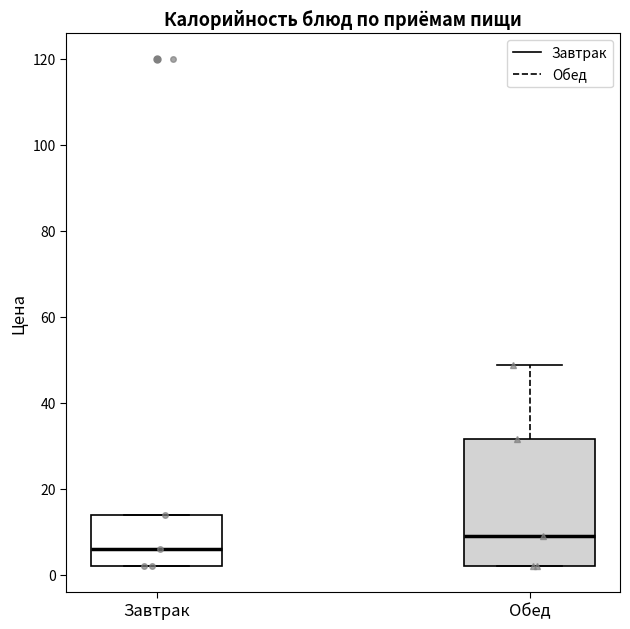

Reading left to right, transcribe this box plot: for each box, give where its median line is, the range the box spans, and where its two whiskers end, as read against the y-axis. The values are not printed on the chart, so give them approximately, as read against the axis.

Завтрак: median 6, box 2 to 14, whiskers 2 to 14
Обед: median 10, box 2 to 32, whiskers 2 to 48